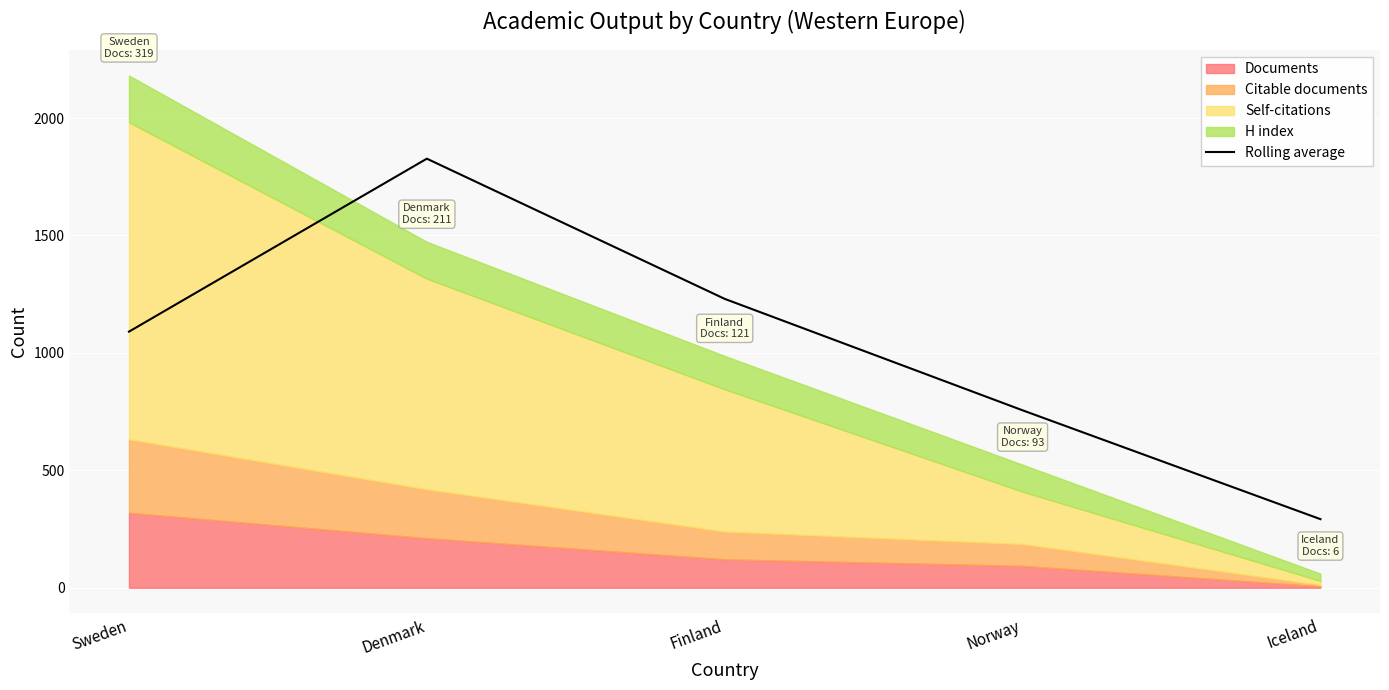

True or false: there are more than 0 points higher than both neighbors.

True